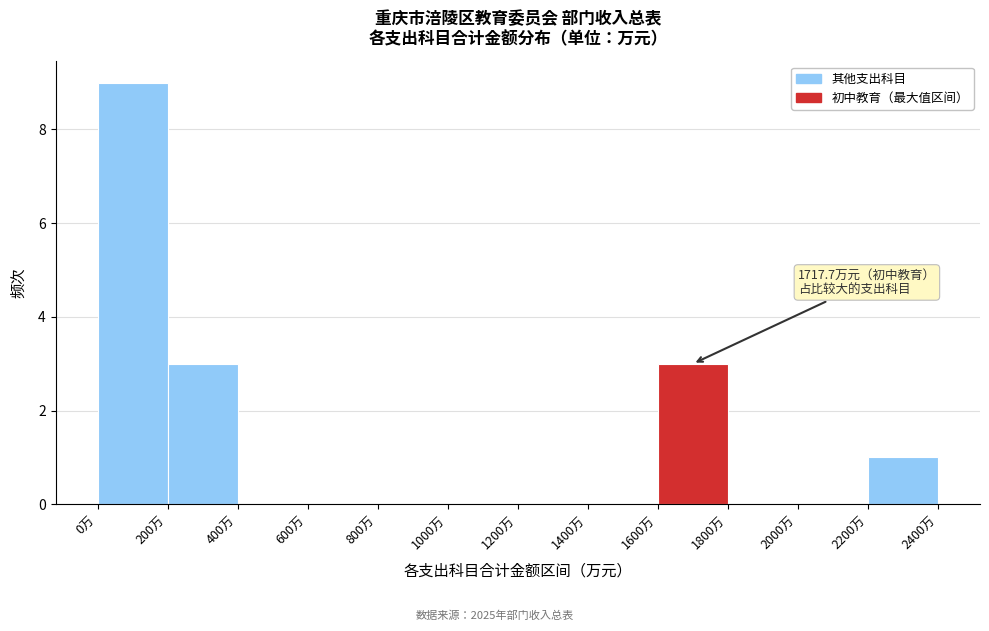

Which range on the x-axis has the tallest bar?

0 to 200